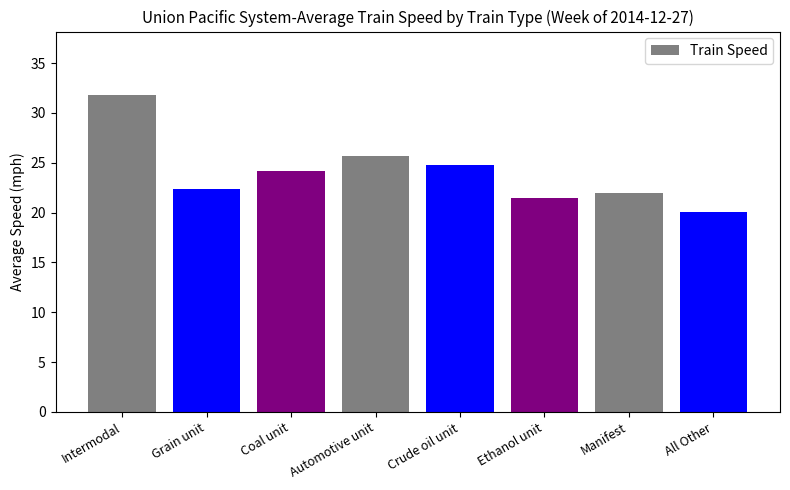

What is the difference between the maximum and second lowest values?

10.3